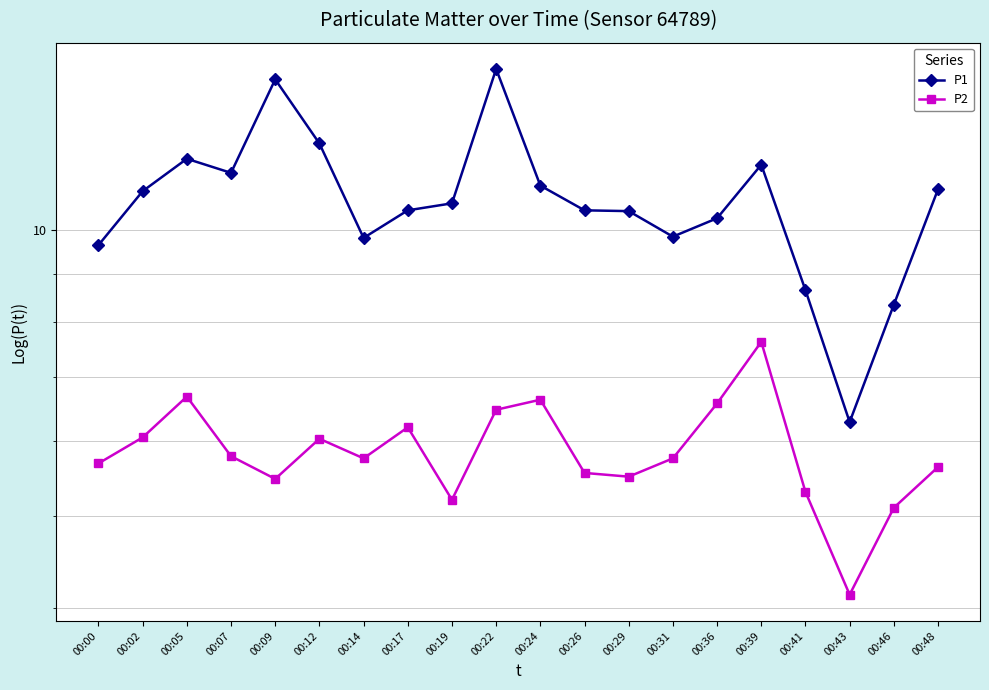

At which label is P1 closest to 10?

00:31